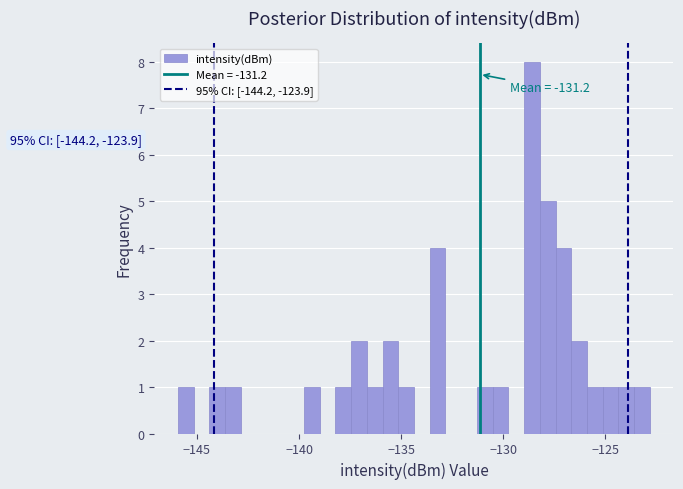

Read against the x-axis, roughly where is the centre of the tallest bar?

-128.5